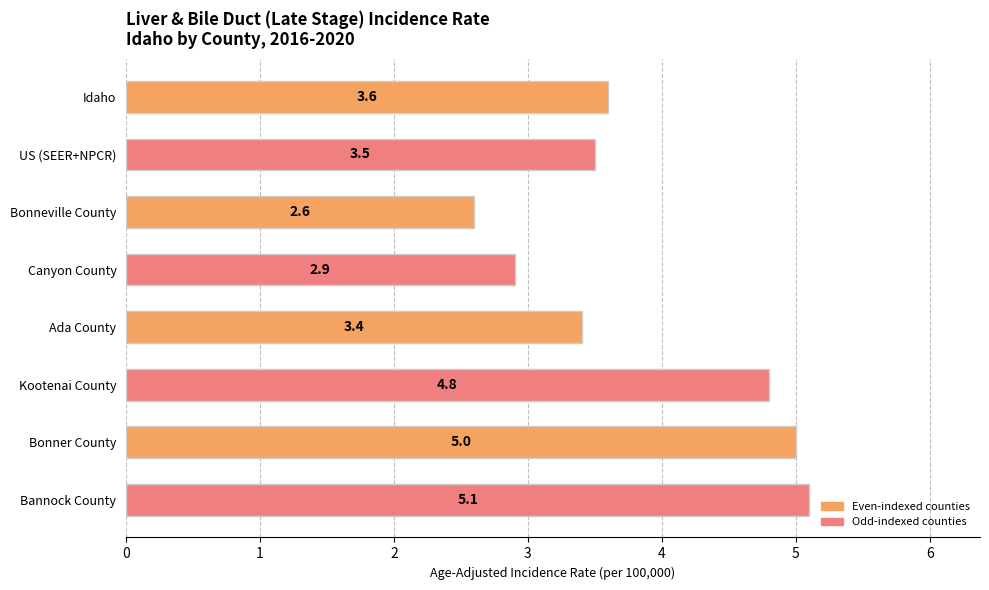

What is the label of the 5th bar from the top?

Ada County